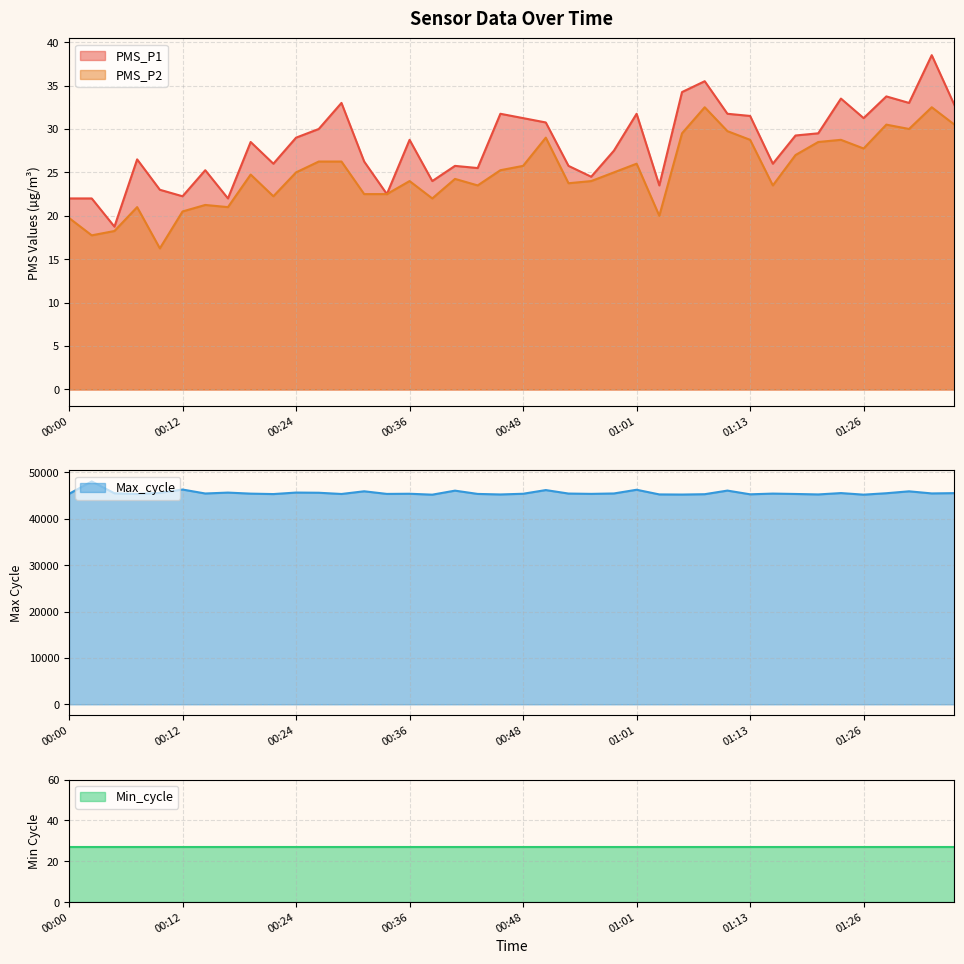

The value of PMS_P2 at 00:36 is 24.0. True or false?

True